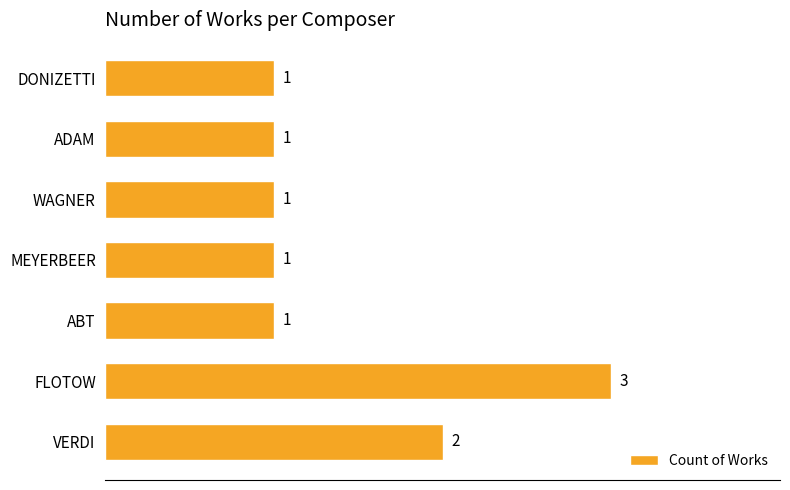

Reading top to bottom, extract all data points from this chart.

DONIZETTI=1	ADAM=1	WAGNER=1	MEYERBEER=1	ABT=1	FLOTOW=3	VERDI=2